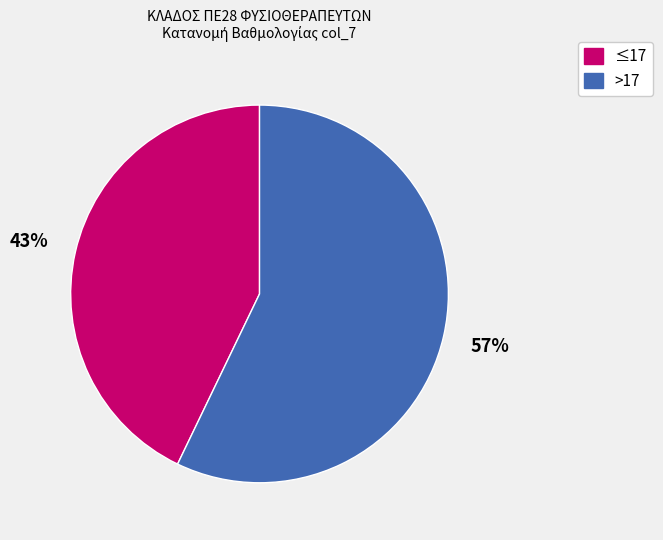

To the nearest percent, what is the difference between the largest and smallest slice percentages?

14%